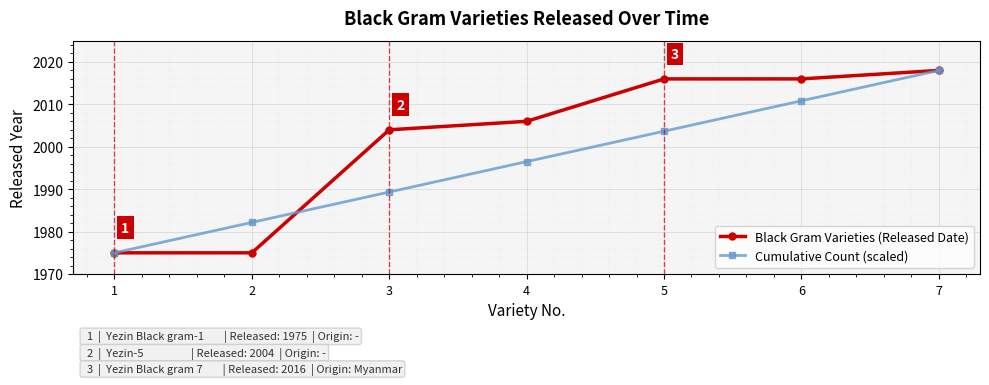

Rank the series by their average value, from lowest to highest.

Cumulative Count (scaled), Black Gram Varieties (Released Date)